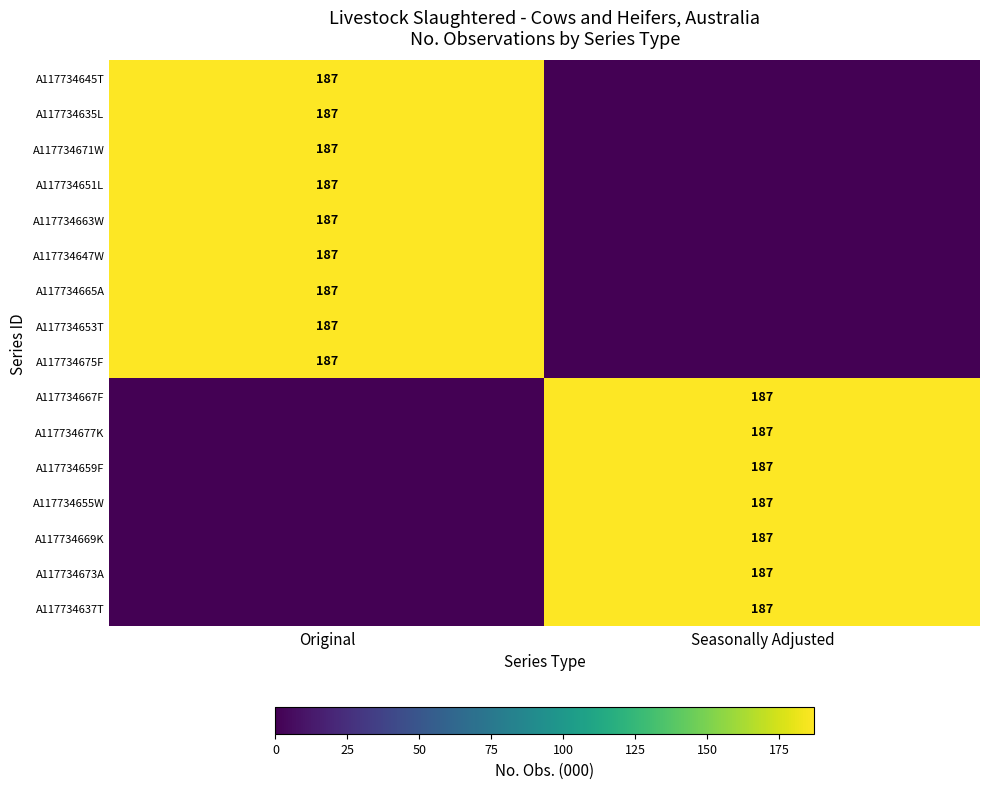

The A117734635L series shows 117 at Original. True or false?

False